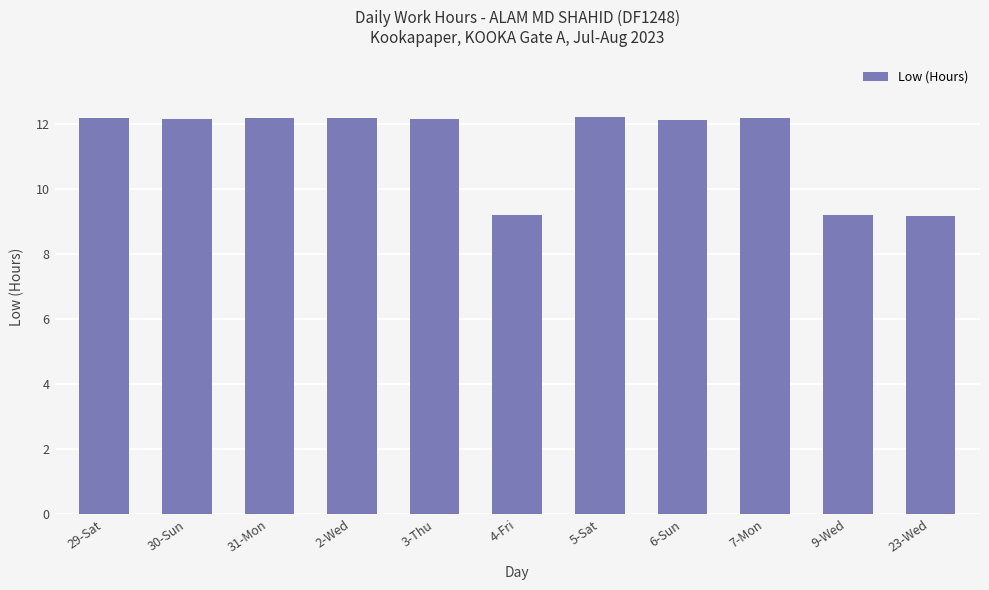

Is it true that the value at 2-Wed is 12.2?

True